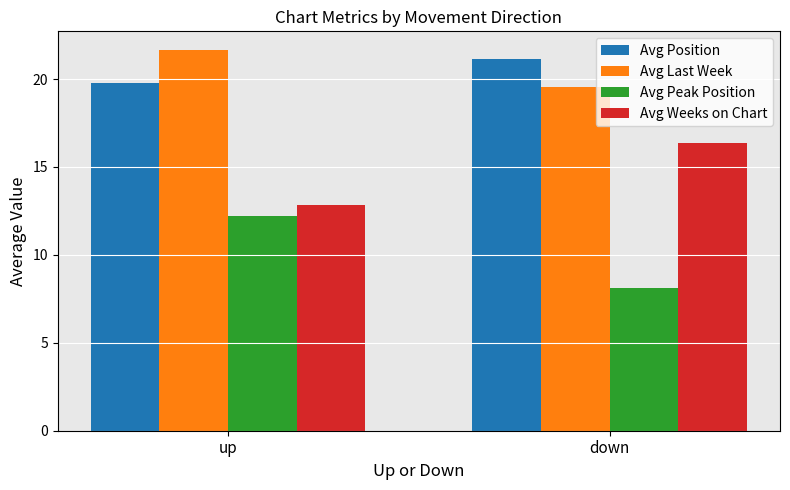

What is the label of the 1st bar from the right?

down